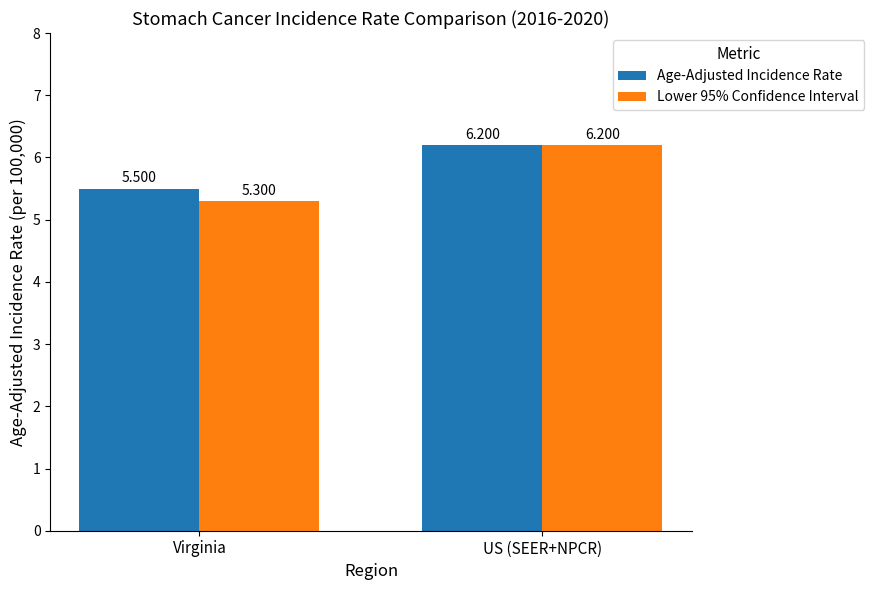

How many groups of bars are there?

2